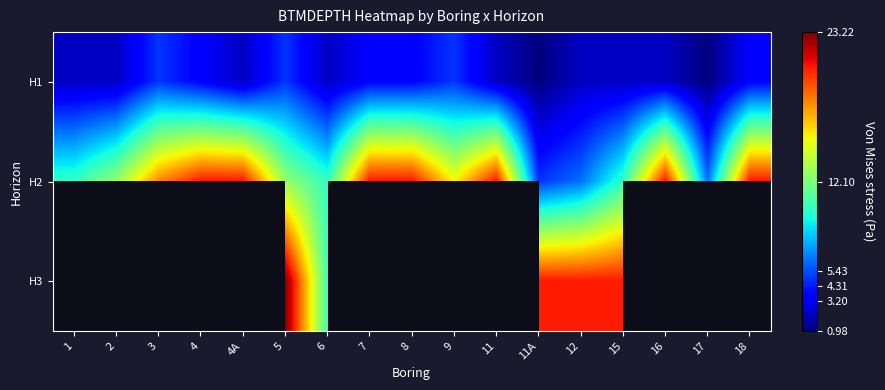

What is the sum of all H1 values?

49.4